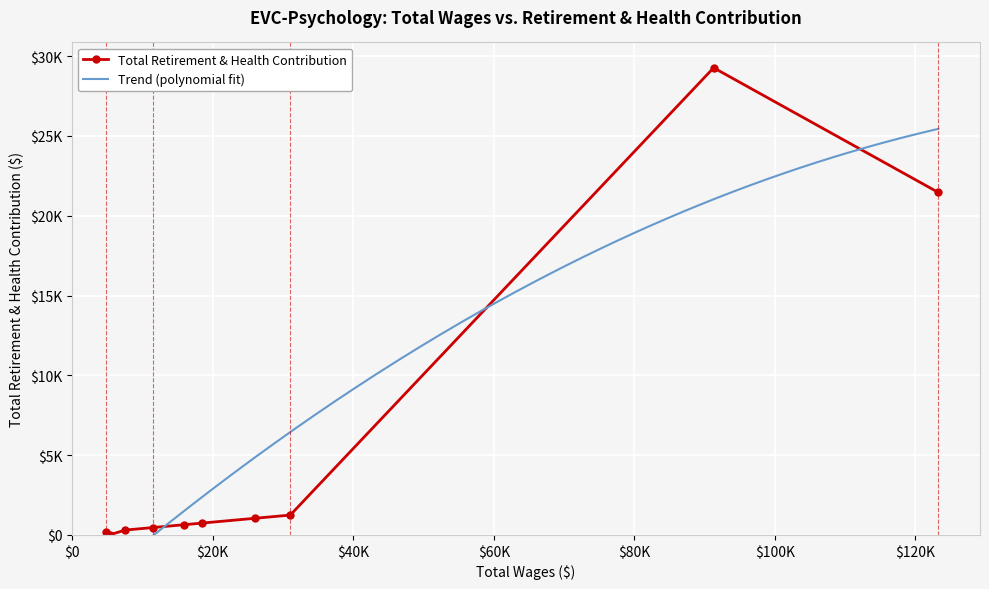

What value does the data have at 4743, to the nearest 10?

190